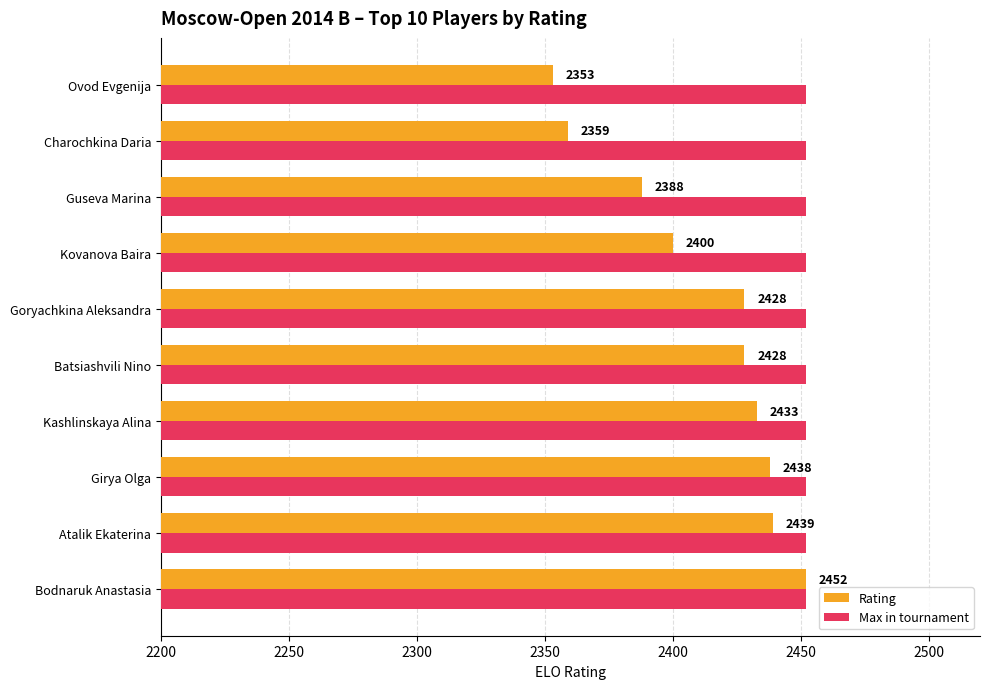

At Atalik Ekaterina, list the series in order from largest to smallest.

Max in tournament, Rating